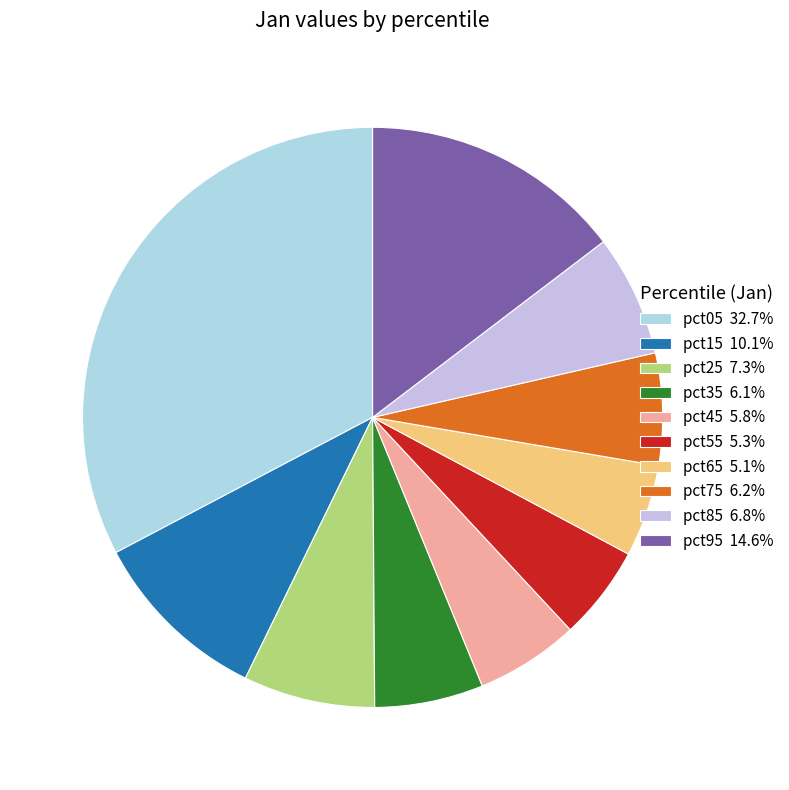

To the nearest percent, what is the combined percentage of pct05 and pct85?

39%